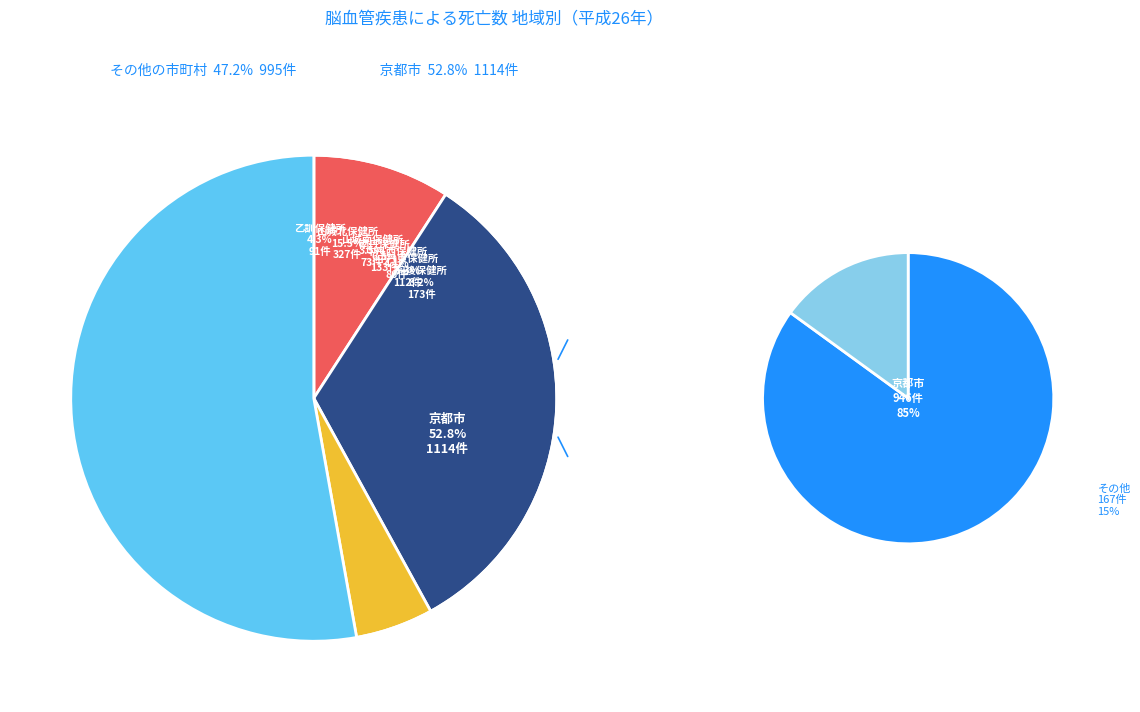

The 南丹保健所 slice represents 1% of the pie. True or false?

False